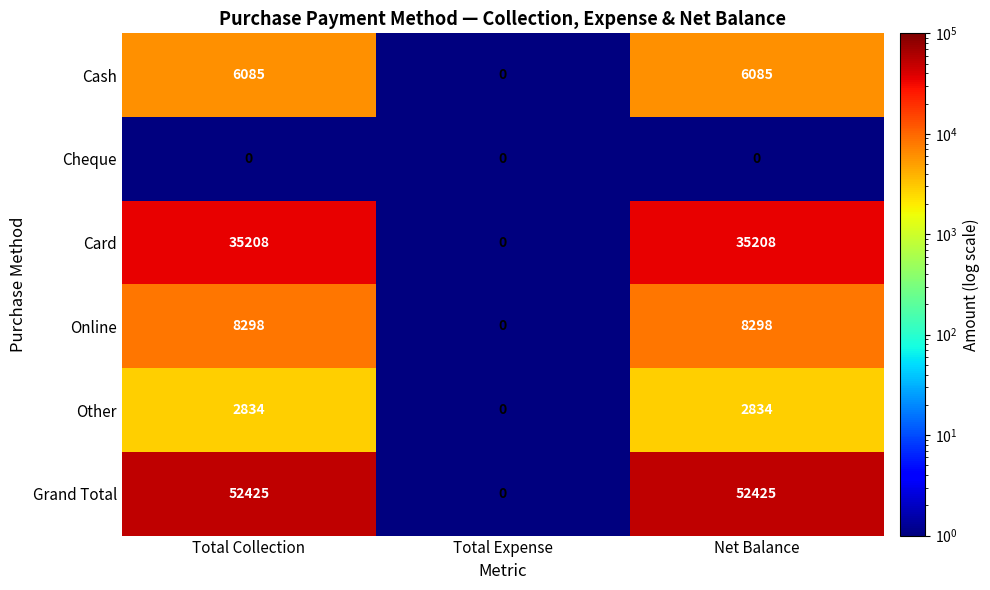

How many categories are shown in the chart?

3